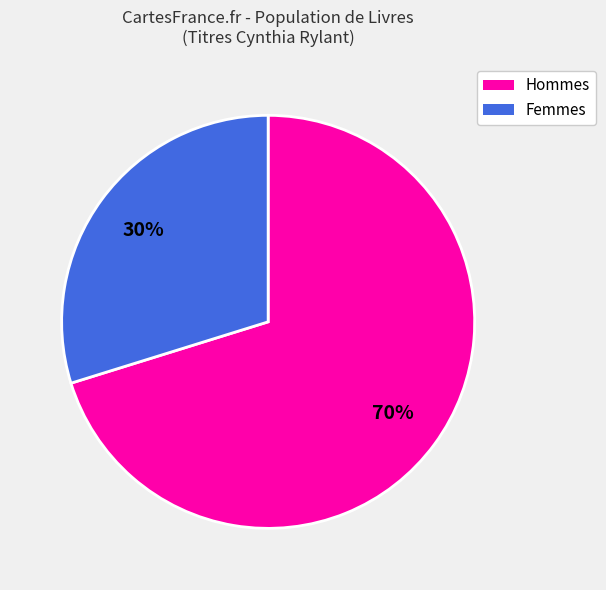

Is there a majority slice in this chart?

Yes